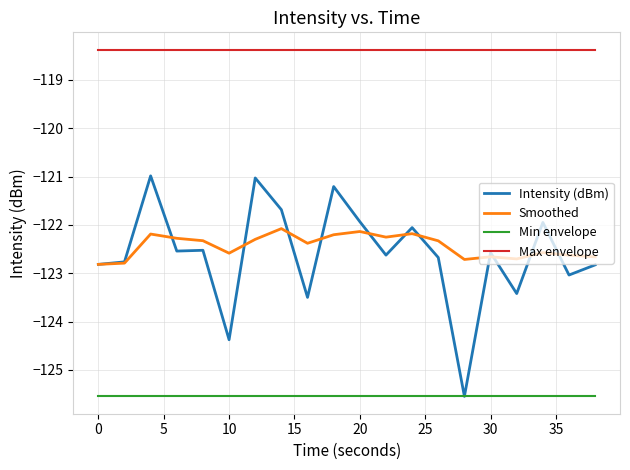

Which series has the largest range (max minus min)?

Intensity (dBm)